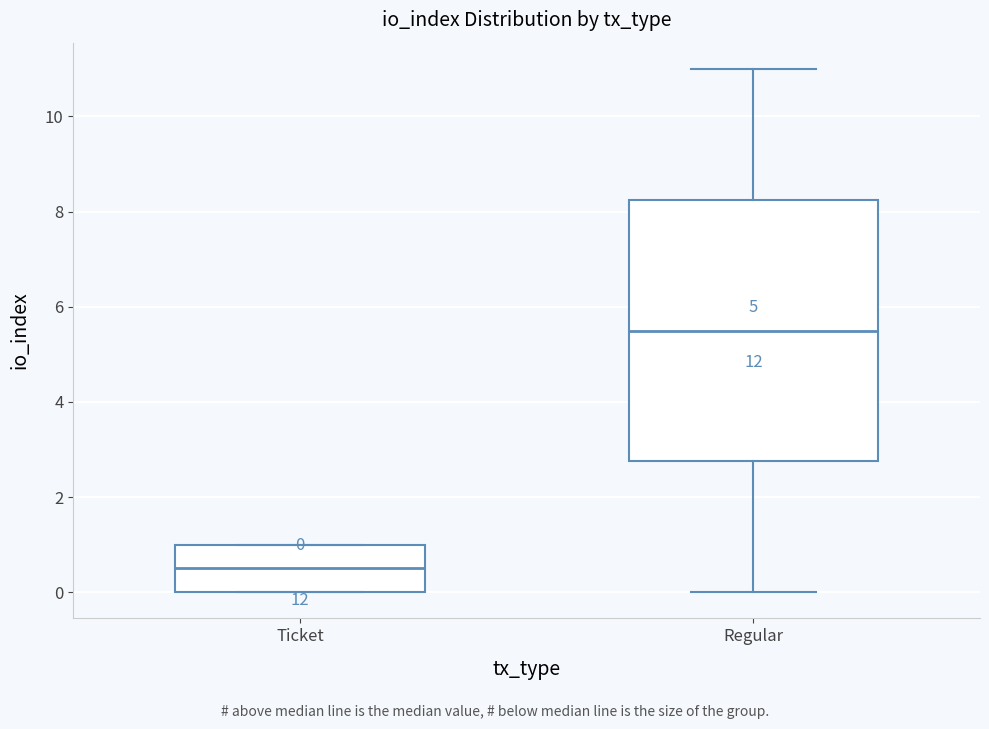

Which box's median line is the highest?

Regular